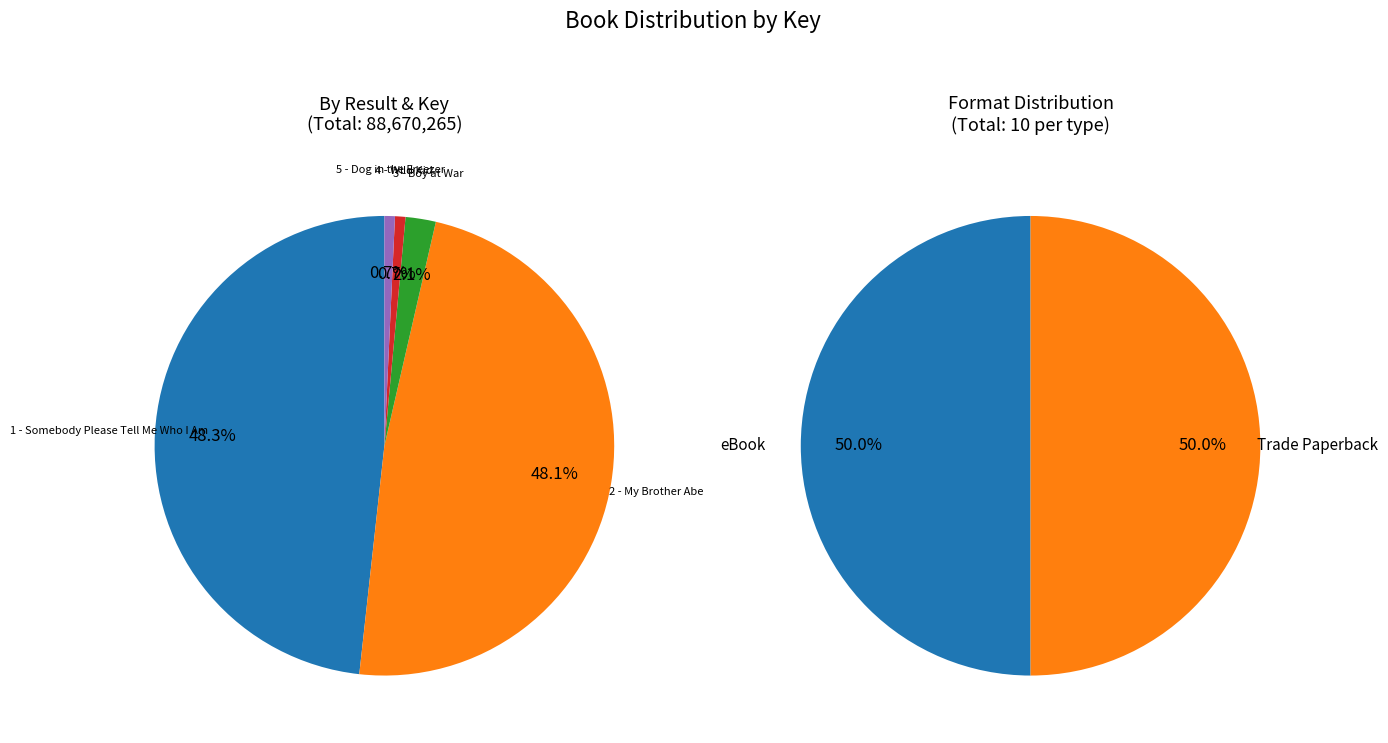

Approximately how many times larger is the value at 2 - My Brother Abe compared to 1 - Somebody Please Tell Me Who I Am?

1.0